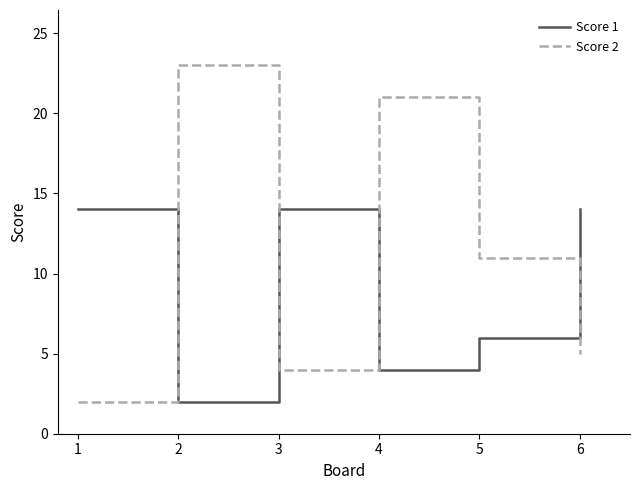

The Score 2 series shows 23 at 2. True or false?

True